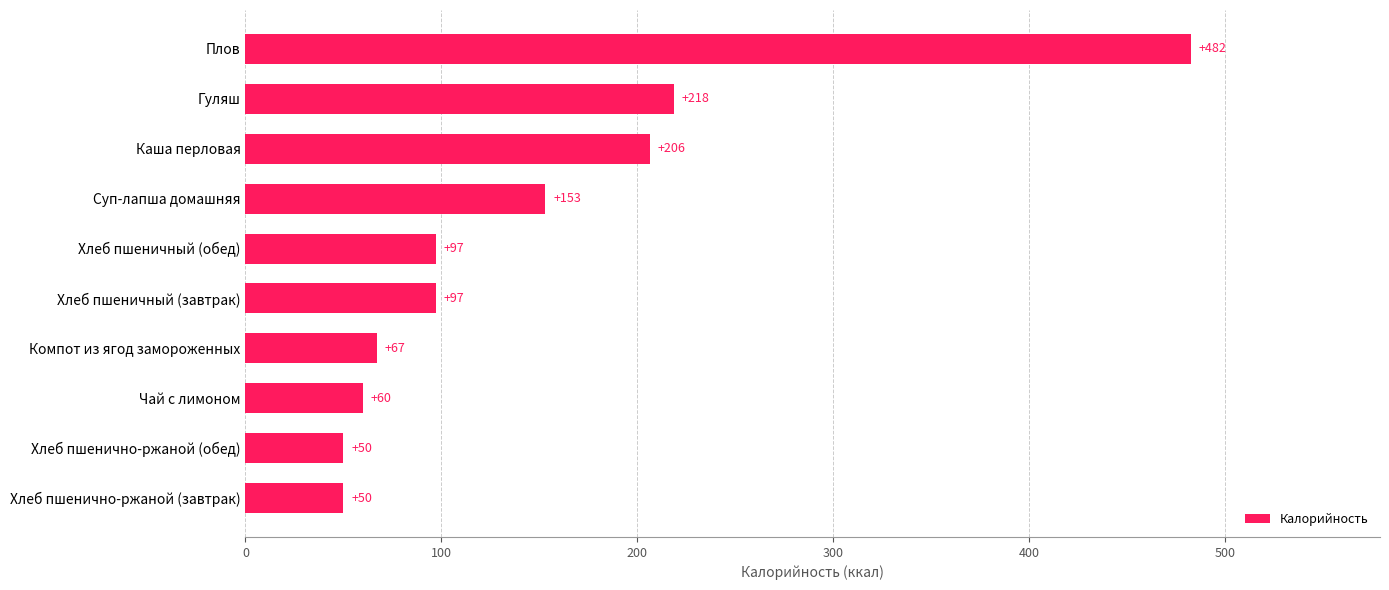

At which category does the chart reach its peak across all series?

Плов